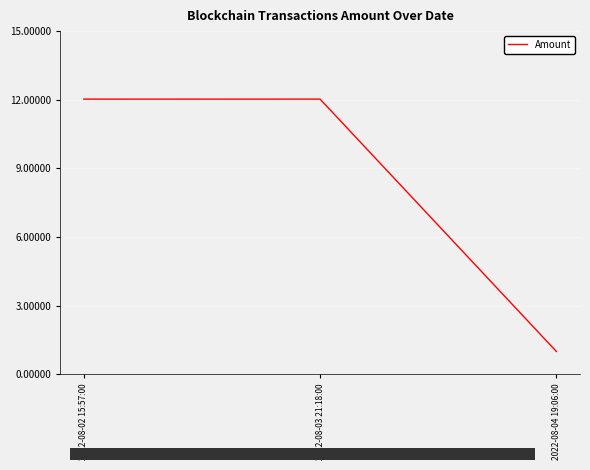

What is the greatest value displayed?

12.0